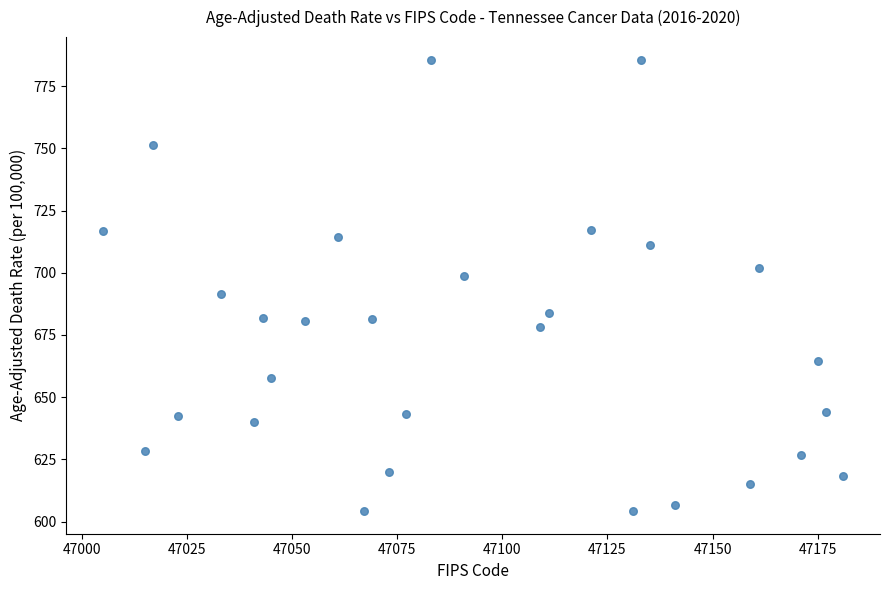

What is the range of X values (max minus min)?

176.0